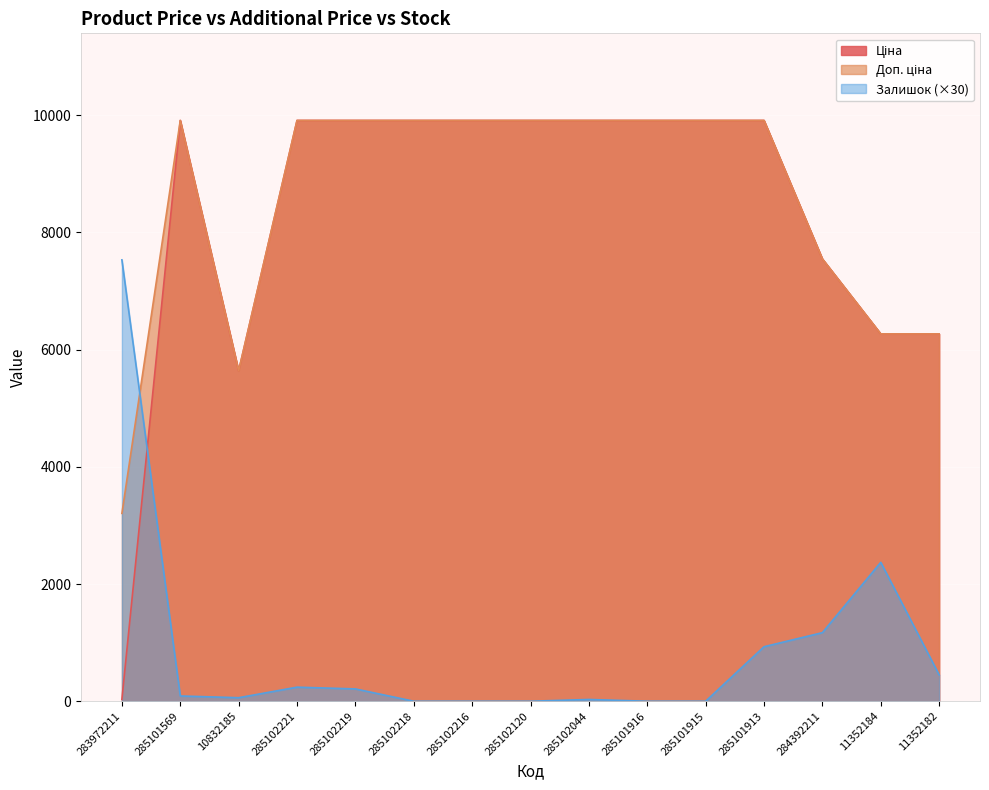

True or false: Доп. ціна and Ціна intersect in this chart.

False